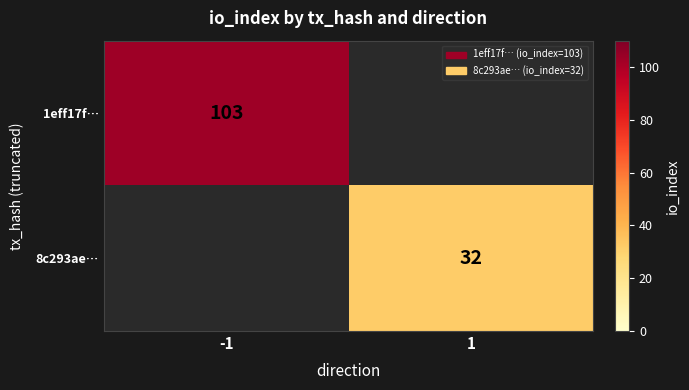

Is it true that 8c293ae… equals 32 at 1?

True